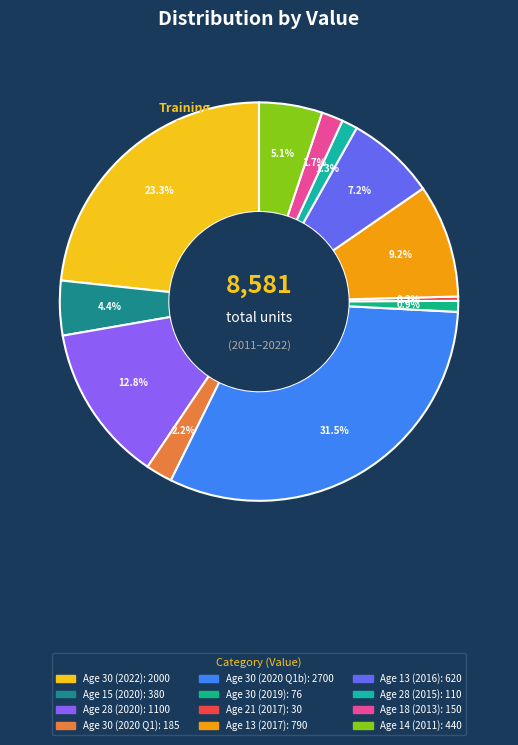

How many segments does this pie chart have?

12